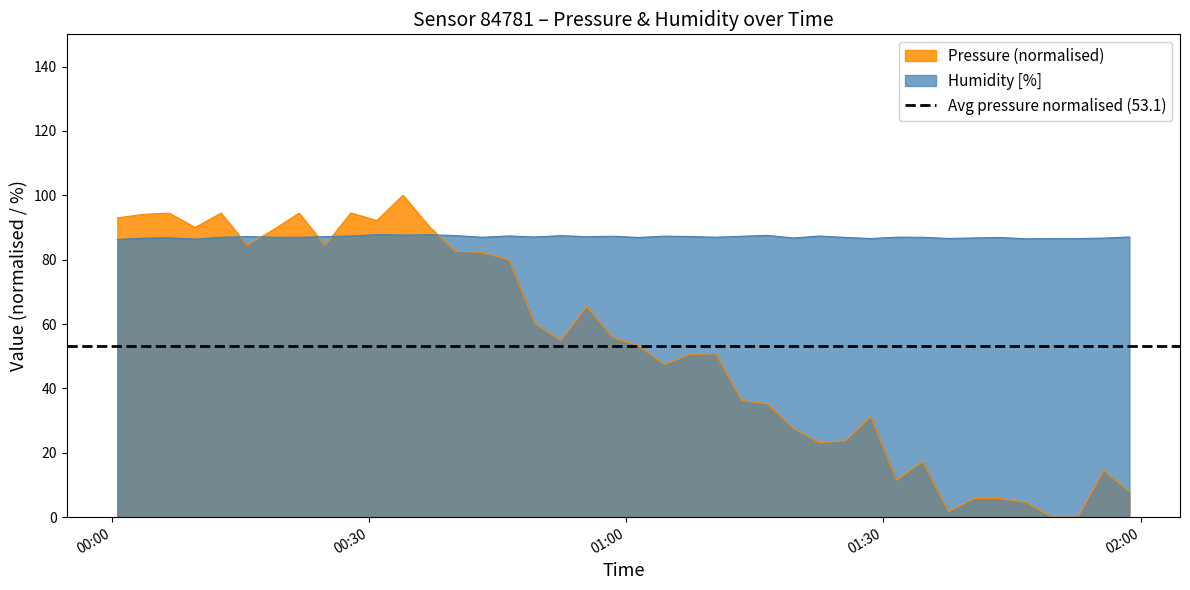

After their last crossing, which series has the higher values: humidity or pressure?

humidity